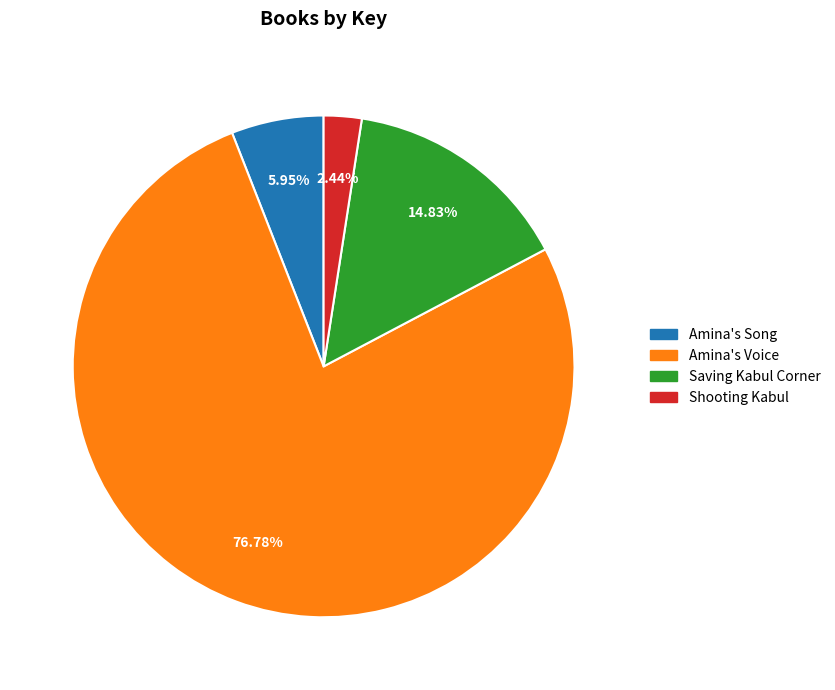

Rank the categories by value from highest to lowest.

Amina's Voice, Saving Kabul Corner, Amina's Song, Shooting Kabul